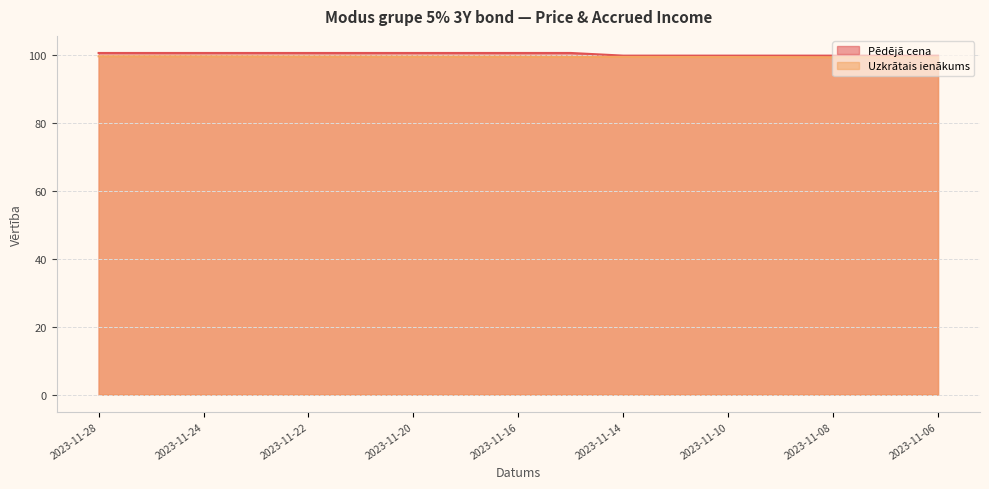

Reading left to right, list all the values displayed in this chart.

Pēdējā cena: 2023-11-28=100.5	2023-11-27=100.5	2023-11-24=100.5	2023-11-23=100.5	2023-11-22=100.5	2023-11-21=100.5	2023-11-20=100.5	2023-11-17=100.5	2023-11-16=100.5	2023-11-15=100.5	2023-11-14=99.7	2023-11-13=99.7	2023-11-10=99.7	2023-11-09=99.7	2023-11-08=99.7	2023-11-07=99.7	2023-11-06=99.7
Uzkrātais ienākums: 2023-11-28=99.5	2023-11-27=99.5	2023-11-24=99.5	2023-11-23=99.5	2023-11-22=99.4	2023-11-21=99.4	2023-11-20=99.4	2023-11-17=99.4	2023-11-16=99.4	2023-11-15=99.3	2023-11-14=99.3	2023-11-13=99.3	2023-11-10=99.3	2023-11-09=99.3	2023-11-08=99.2	2023-11-07=99.2	2023-11-06=99.2